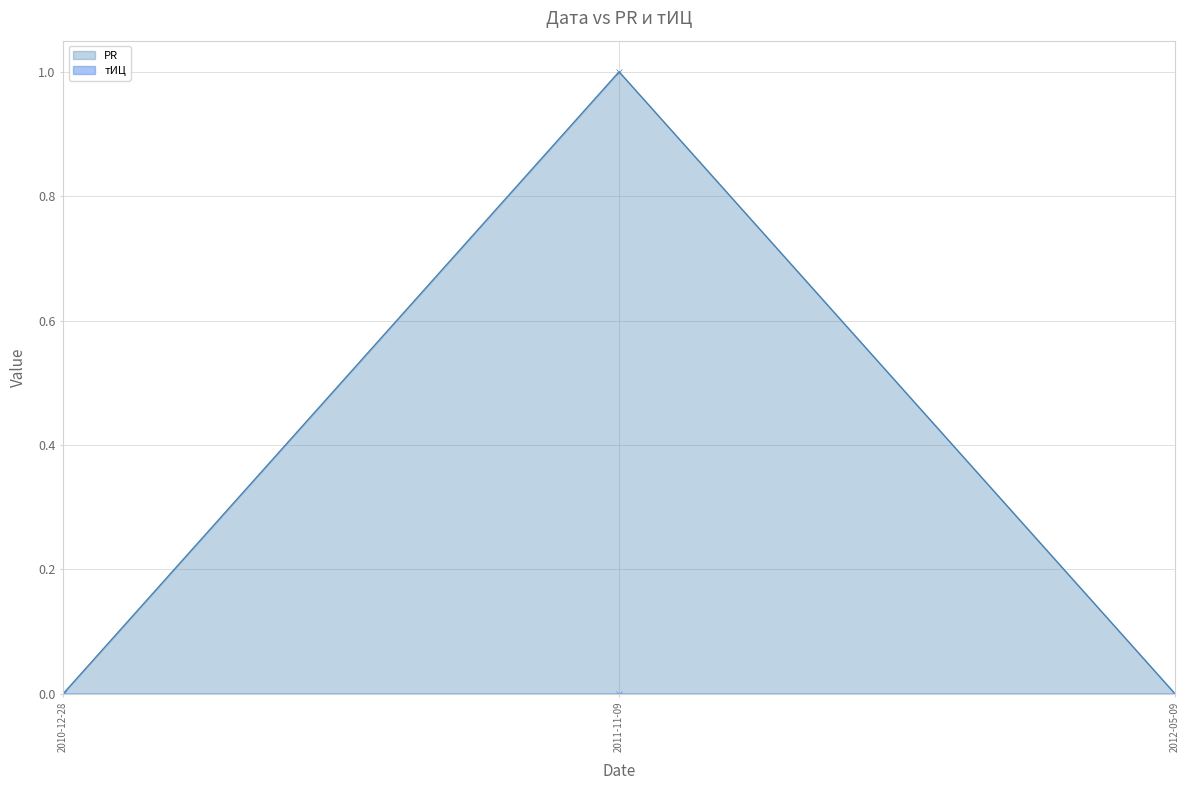

Reading left to right, transcribe all the data shown in this chart.

2010-12-28=0	2011-11-09=1	2012-05-09=0